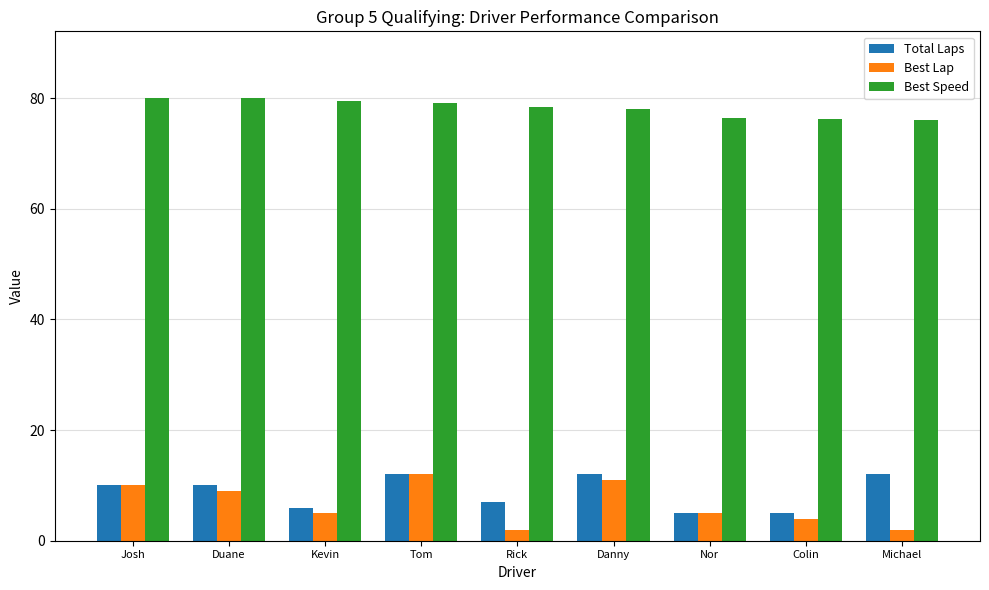

Are the bars grouped side by side (vs. stacked)?

Yes